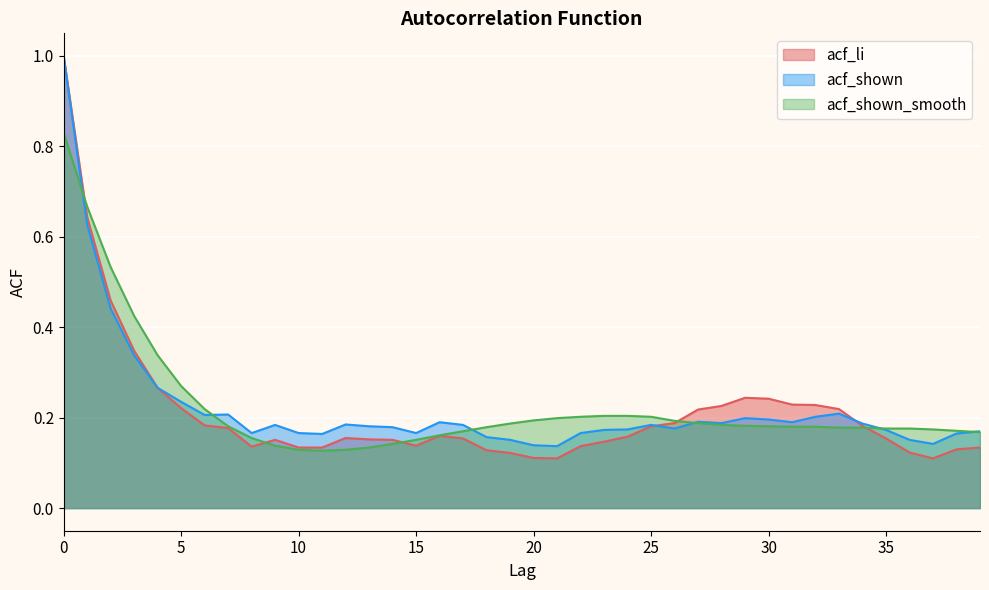

Which series has the largest total across all categories?

acf_shown_smooth